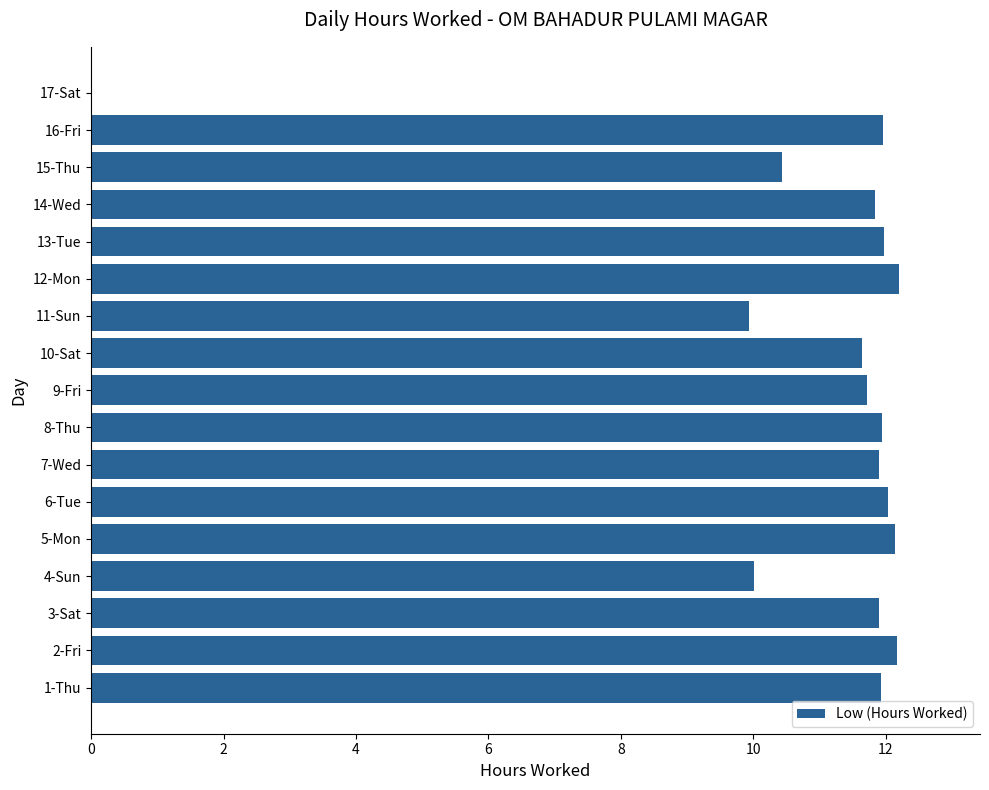

Are the bars grouped side by side (vs. stacked)?

No